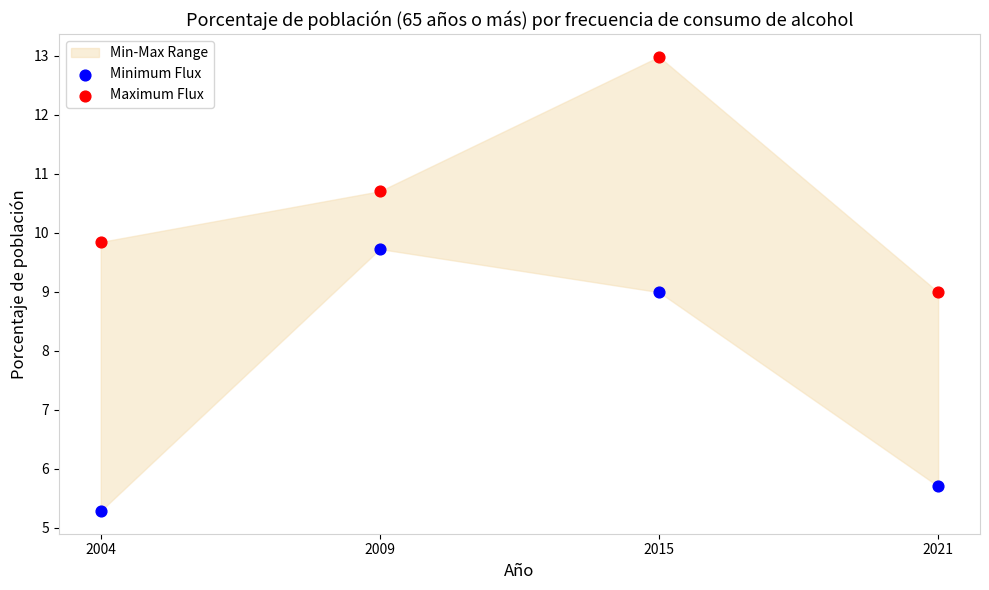

Across all data points, what is the range of Y values (max minus min)?

7.7